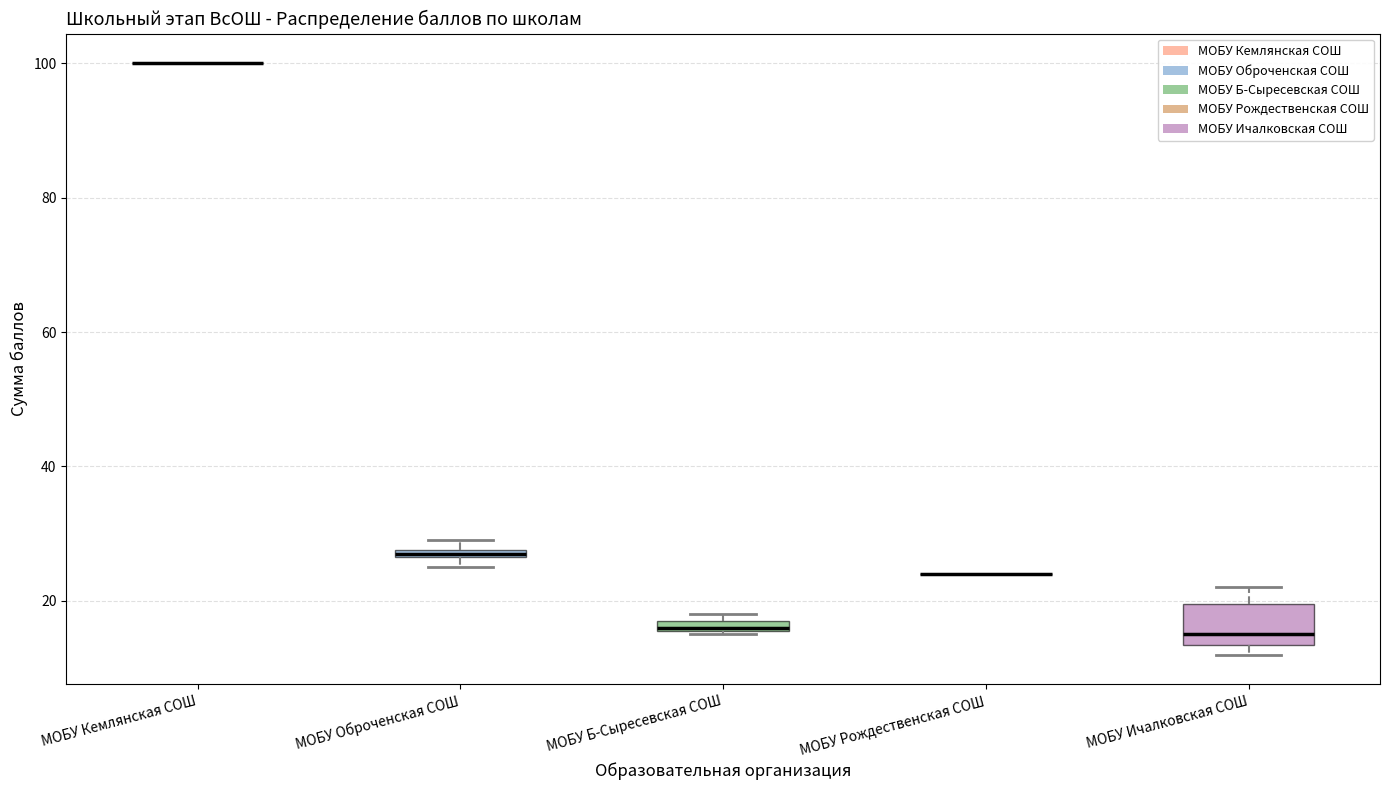

Where is the lower edge of the box for МОБУ Оброченская СОШ on the y-axis? The values are not printed on the chart, so give them approximately, as read against the axis.

26